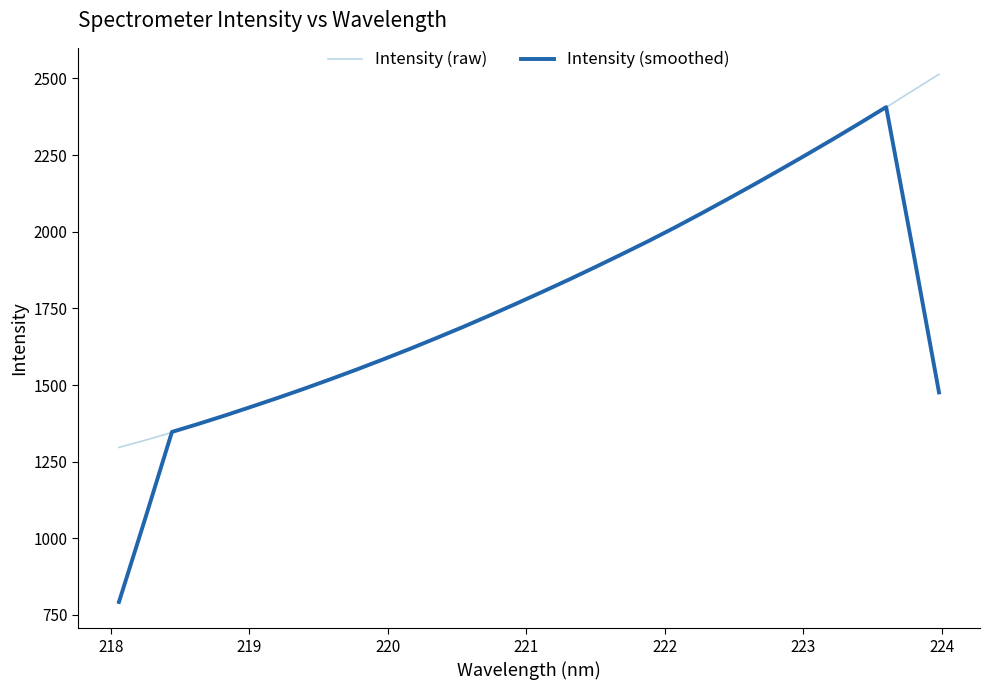

List the series in order of their overall mean, lowest first.

Intensity (smoothed), Intensity (raw)